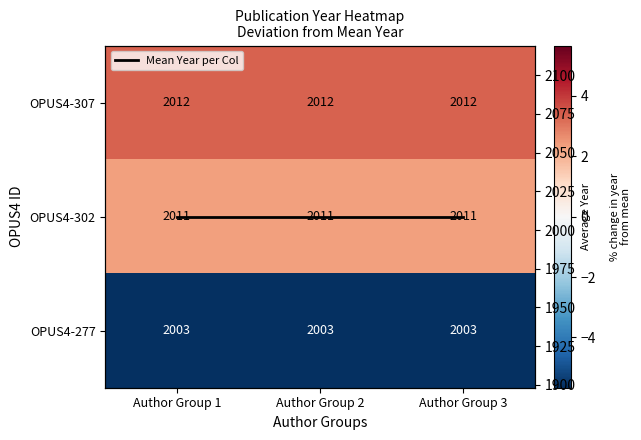

Is it true that OPUS4-302 equals 1.4 at Author Group 3?

False